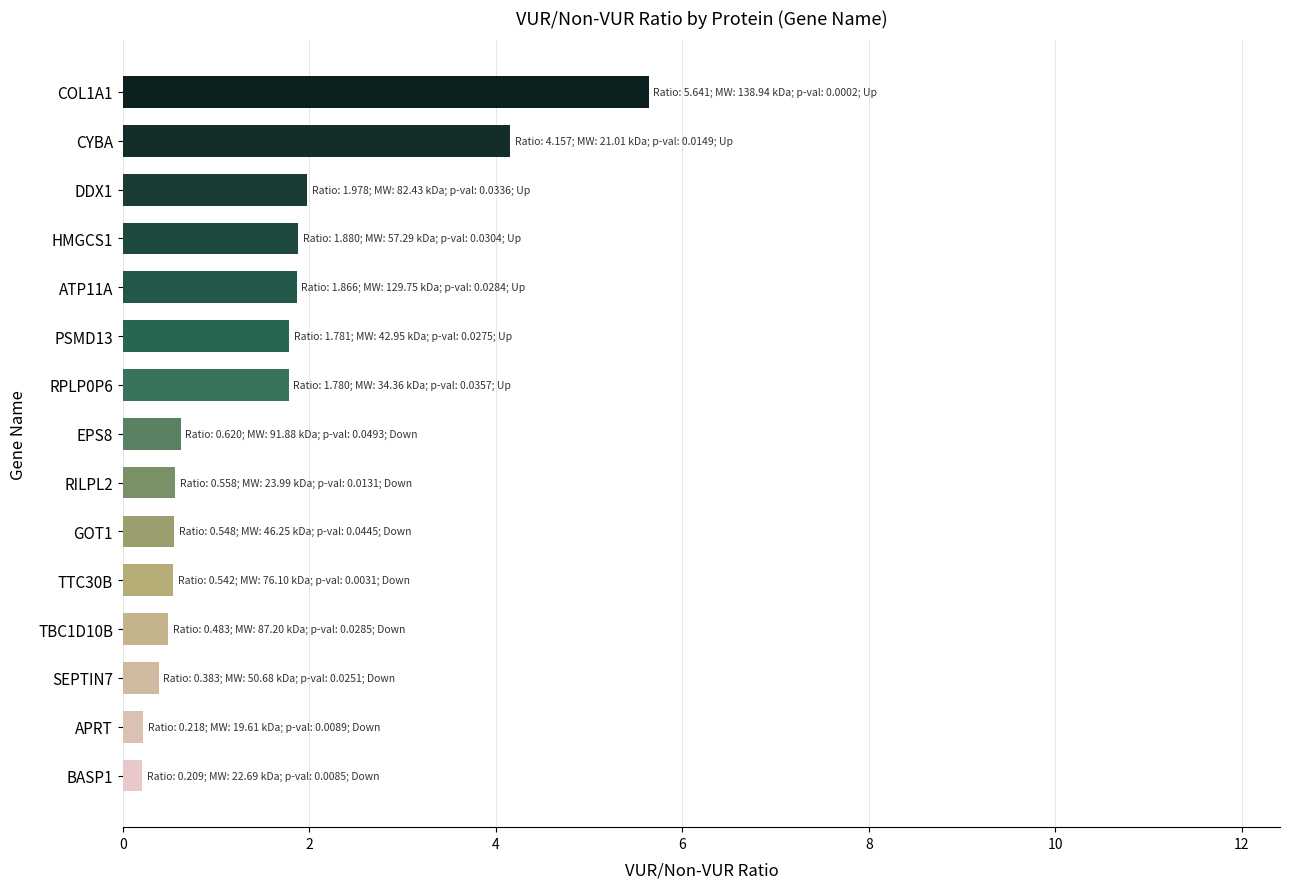

What is the difference between the second highest and second lowest values?

3.9